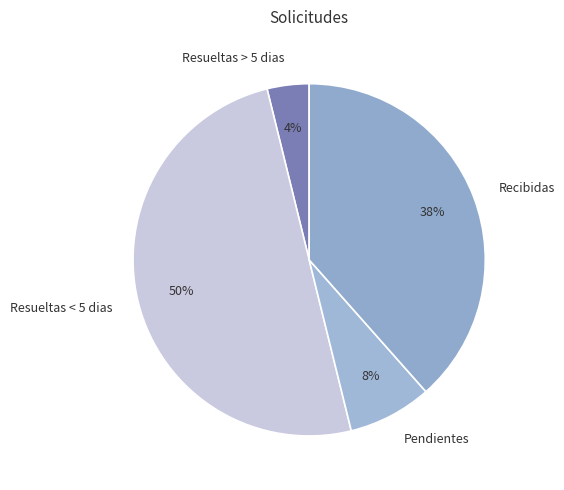

Does Pendientes account for over 50% of the chart?

No